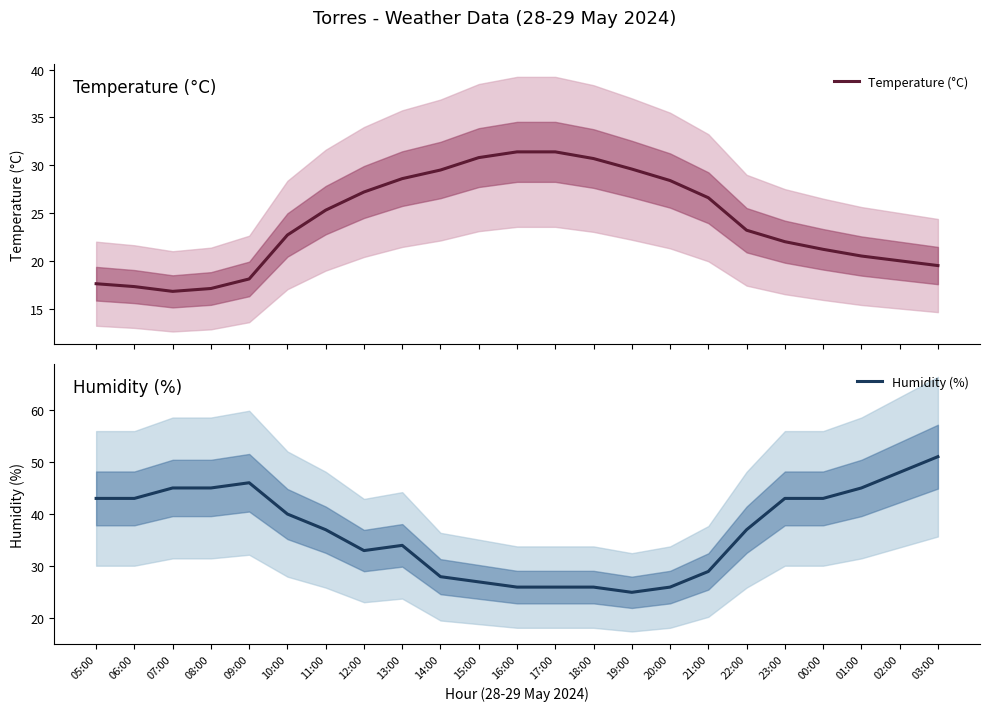

Reading left to right, list all the values displayed in this chart.

Temperature (°C): 05:00=17.6	06:00=17.3	07:00=16.8	08:00=17.1	09:00=18.1	10:00=22.7	11:00=25.3	12:00=27.2	13:00=28.6	14:00=29.5	15:00=30.8	16:00=31.4	17:00=31.4	18:00=30.7	19:00=29.6	20:00=28.4	21:00=26.6	22:00=23.2	23:00=22.0	00:00=21.2	01:00=20.5	02:00=20.0	03:00=19.5
Humidity (%): 05:00=43.0	06:00=43.0	07:00=45.0	08:00=45.0	09:00=46.0	10:00=40.0	11:00=37.0	12:00=33.0	13:00=34.0	14:00=28.0	15:00=27.0	16:00=26.0	17:00=26.0	18:00=26.0	19:00=25.0	20:00=26.0	21:00=29.0	22:00=37.0	23:00=43.0	00:00=43.0	01:00=45.0	02:00=48.0	03:00=51.0